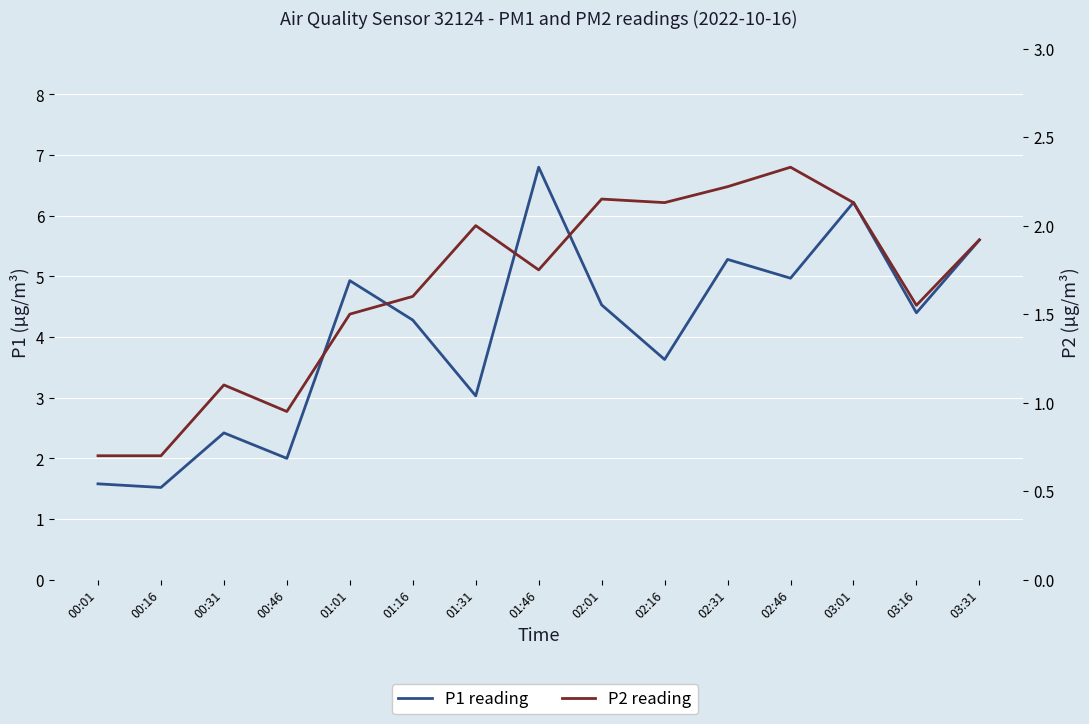

True or false: P1 reading has more than 1 interior local peaks.

True